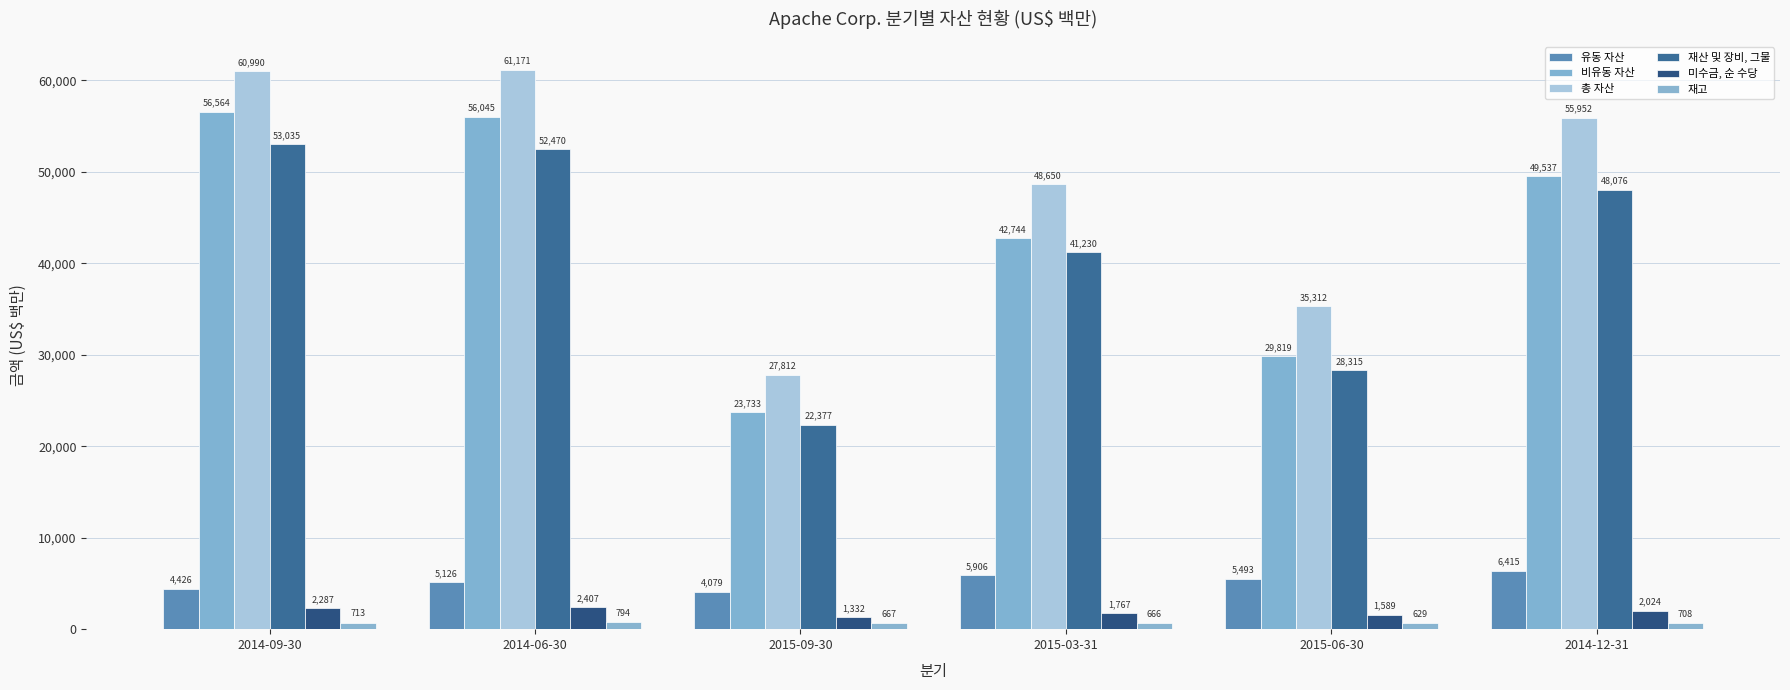

At which category does the chart reach its peak across all series?

2014-06-30